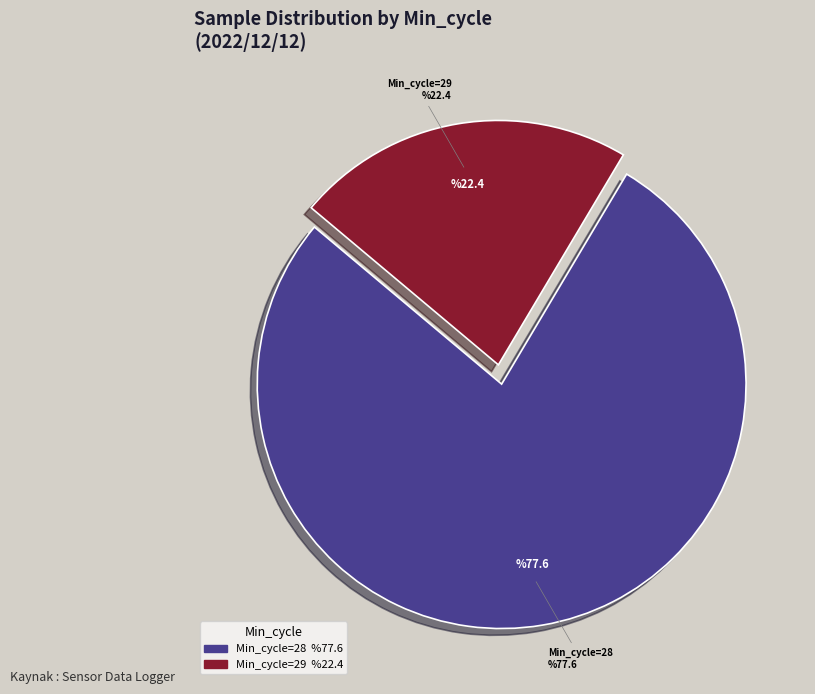

Is it true that 28 is 13% of the pie?

False